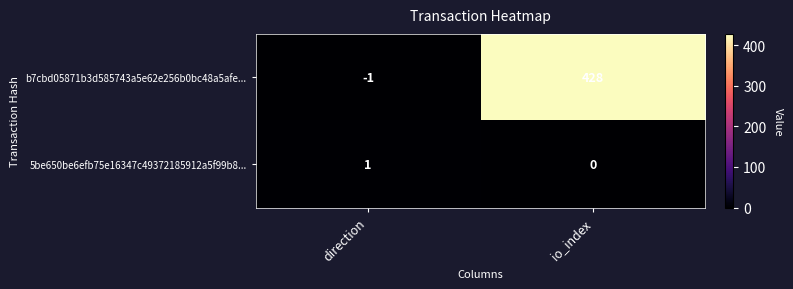

Reading left to right, what are all the values shown in this chart?

b7cbd05871b3d585743a5e62e256b0bc48a5afe...: direction=-1	io_index=428
5be650be6efb75e16347c49372185912a5f99b8...: direction=1	io_index=0